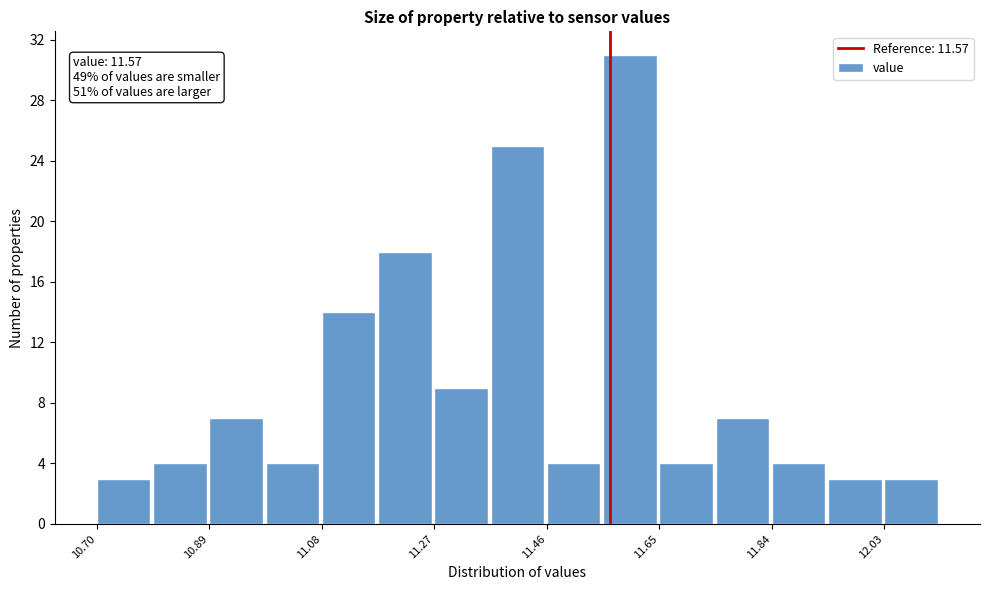

Which range on the x-axis has the tallest bar?

11.56 to 11.66